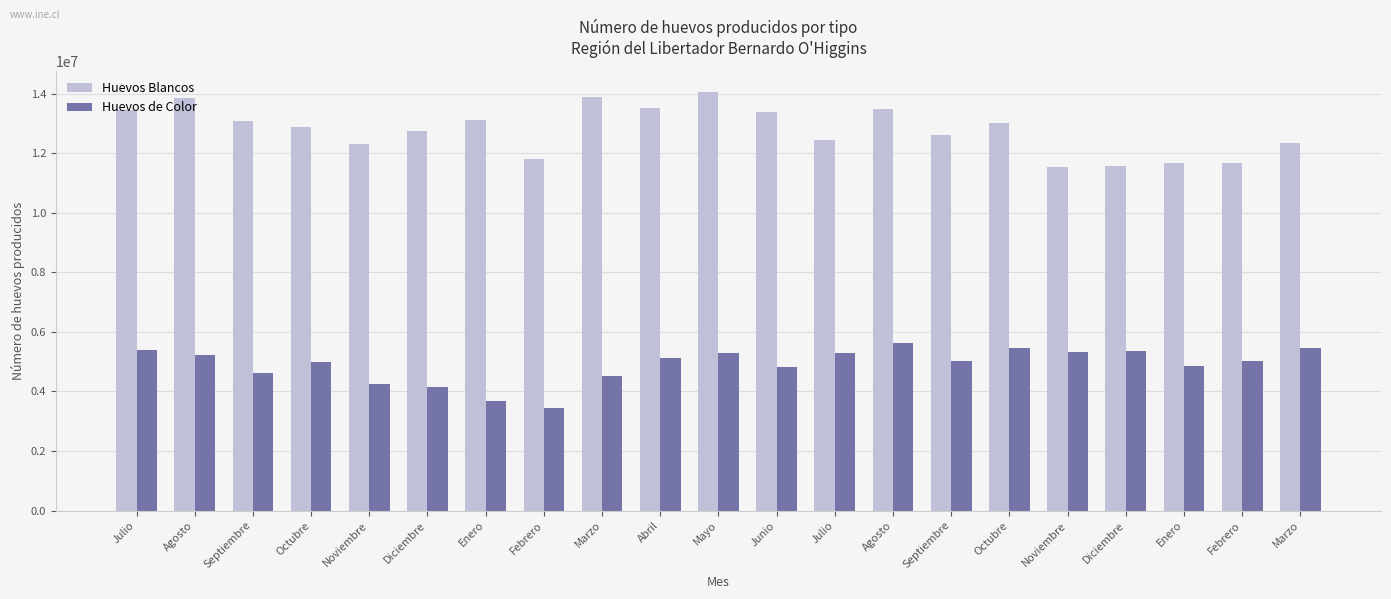

What are all the series names shown in the legend?

Huevos Blancos, Huevos de Color